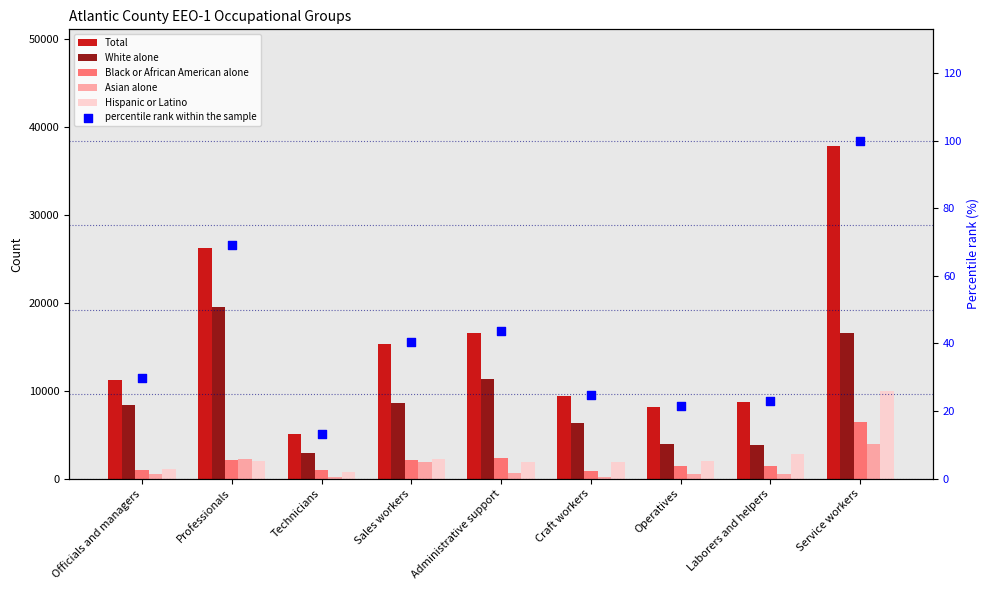

At how many categories does at least one series exceed 6534?

8